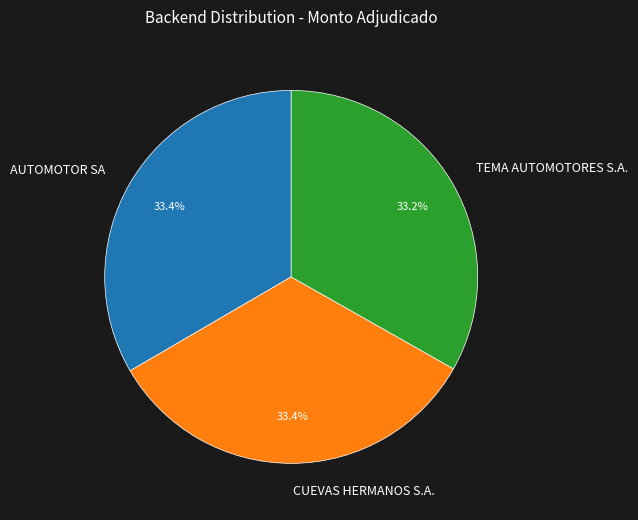

How many slices are in this pie chart?

3